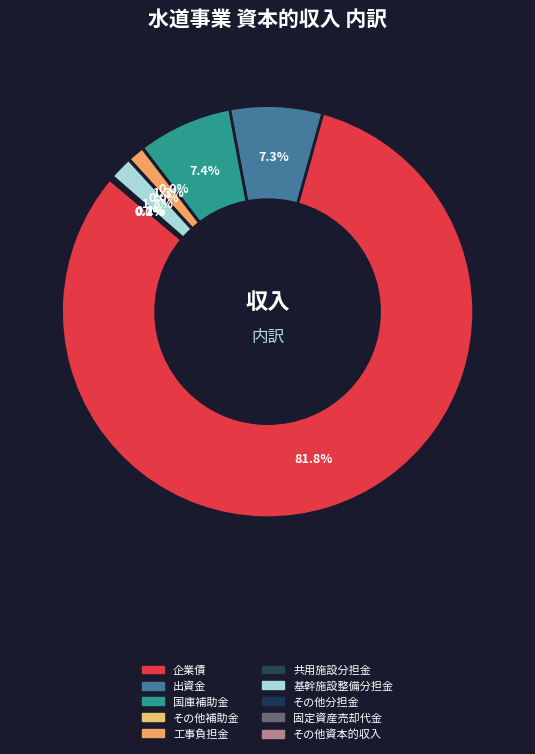

What is the largest slice in the pie chart?

企業債